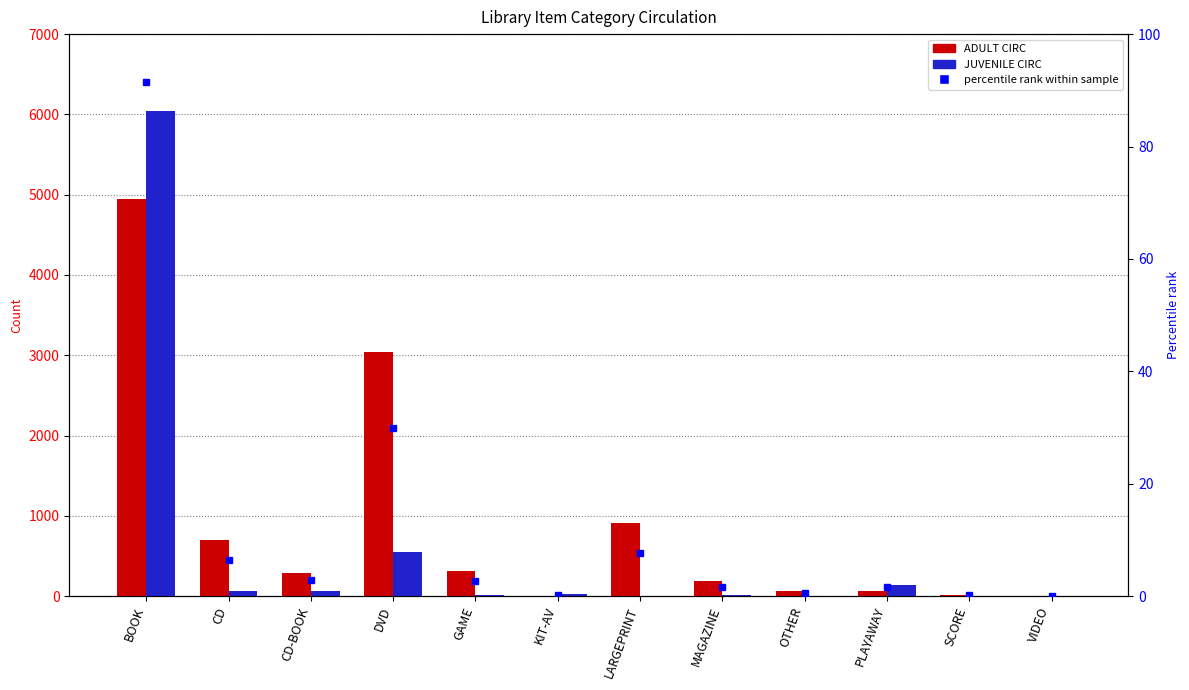

Count the number of categories in the chart.

12